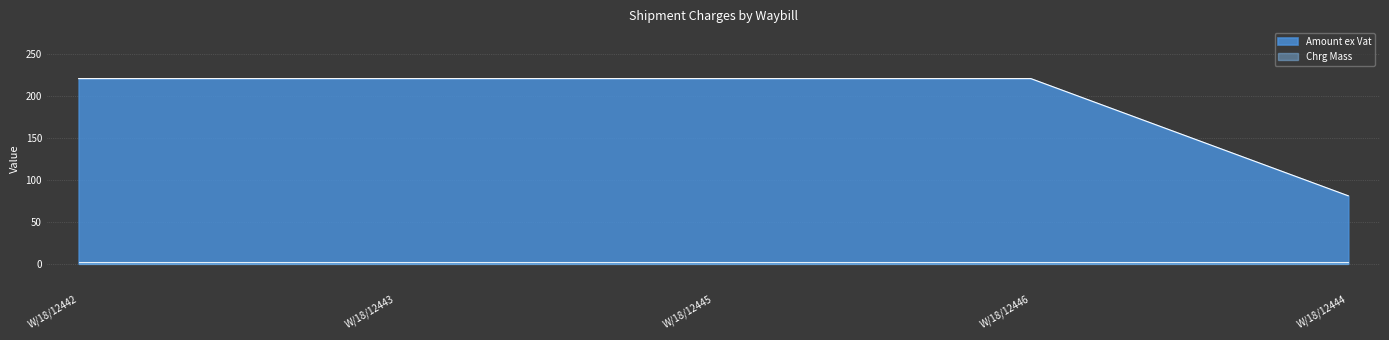

How many values are below 220?

1